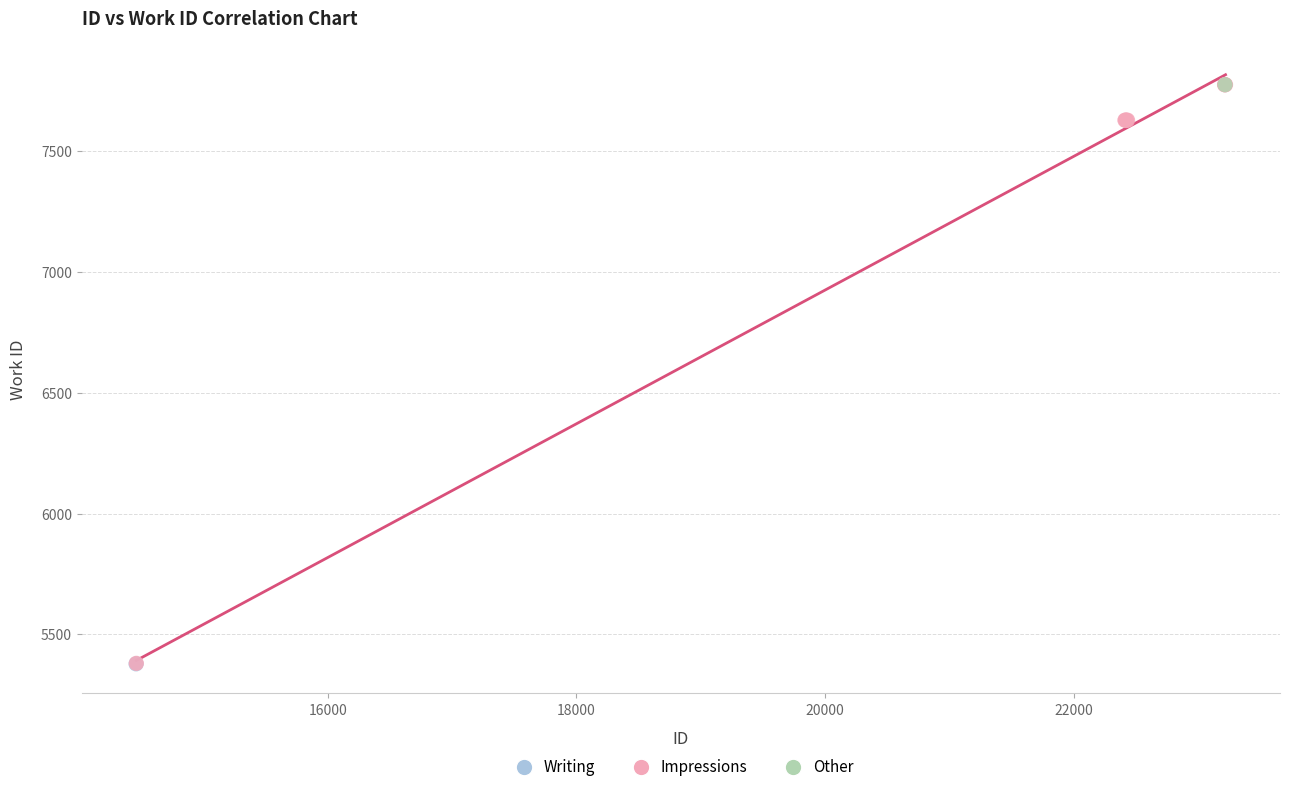

What are all the series names shown in the legend?

Writing, Impressions, Other